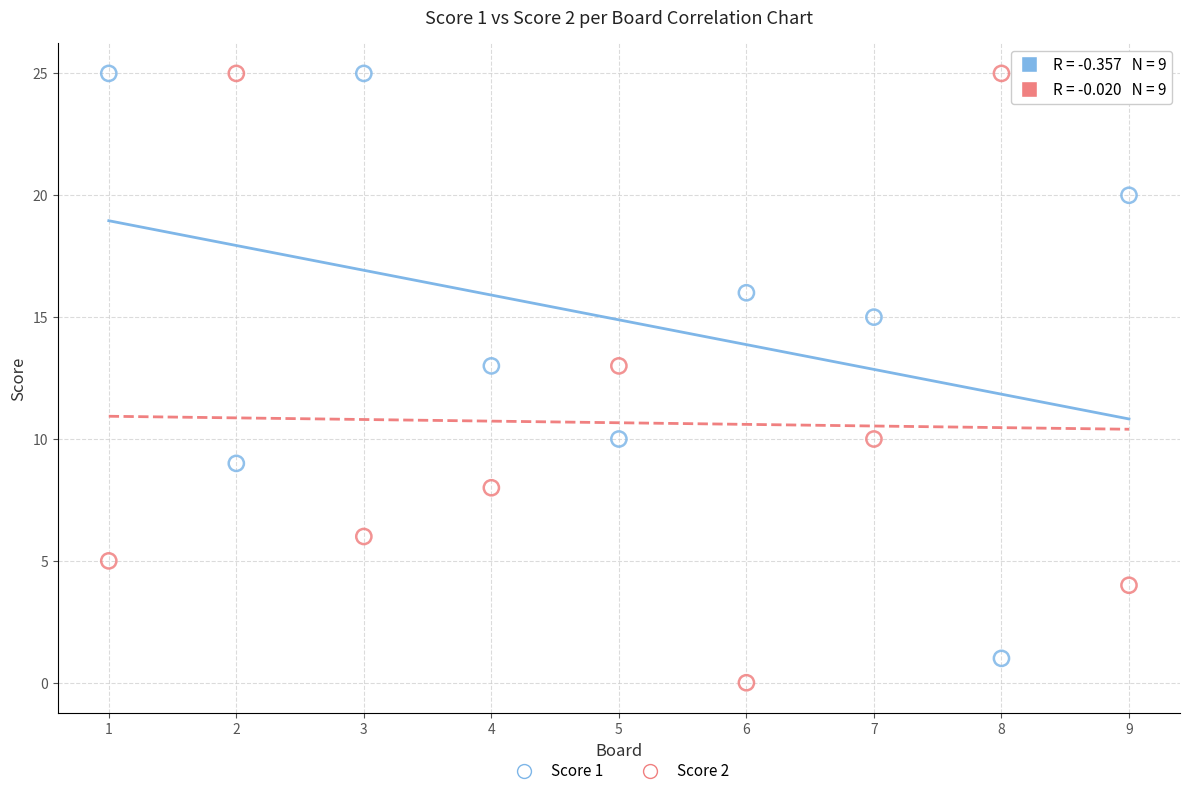

Across all data points, what is the range of X values (max minus min)?

8